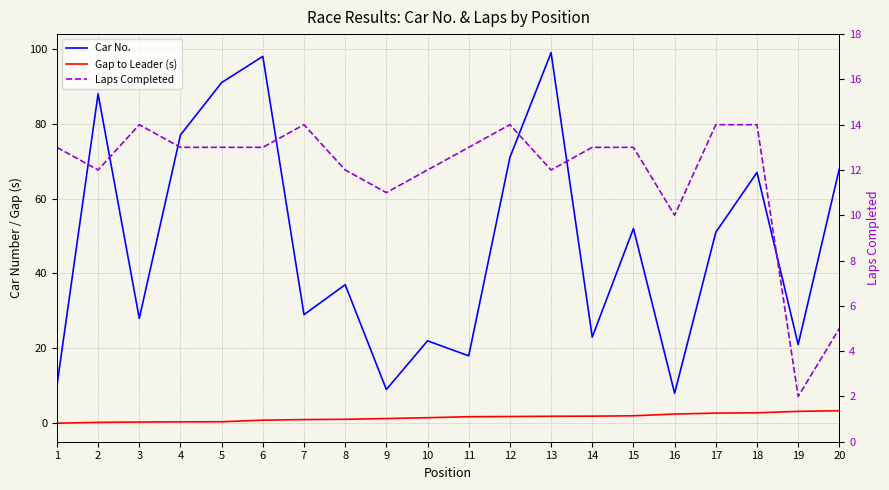

True or false: Car No. has more than 0 points higher than both neighbors.

True